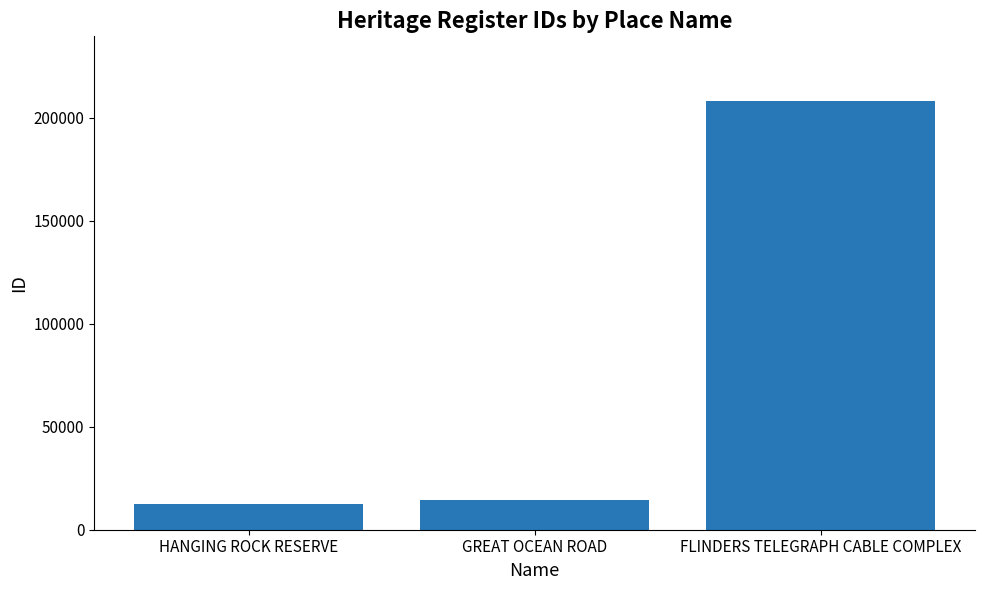

What is the difference between the values at FLINDERS TELEGRAPH CABLE COMPLEX and GREAT OCEAN ROAD?

193980